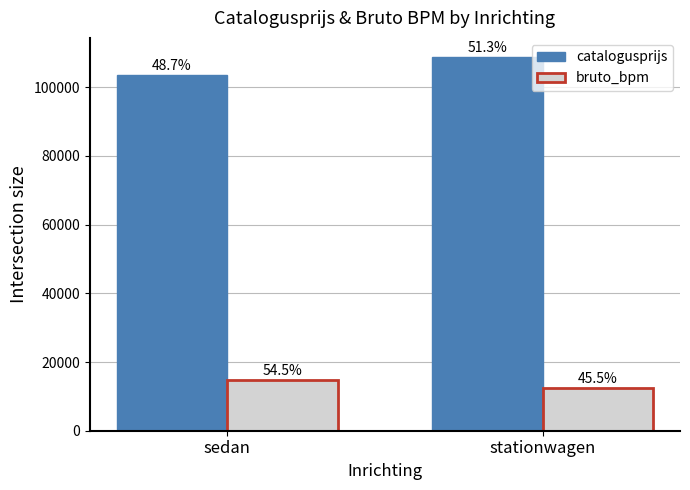

At which label does bruto_bpm reach its minimum?

stationwagen